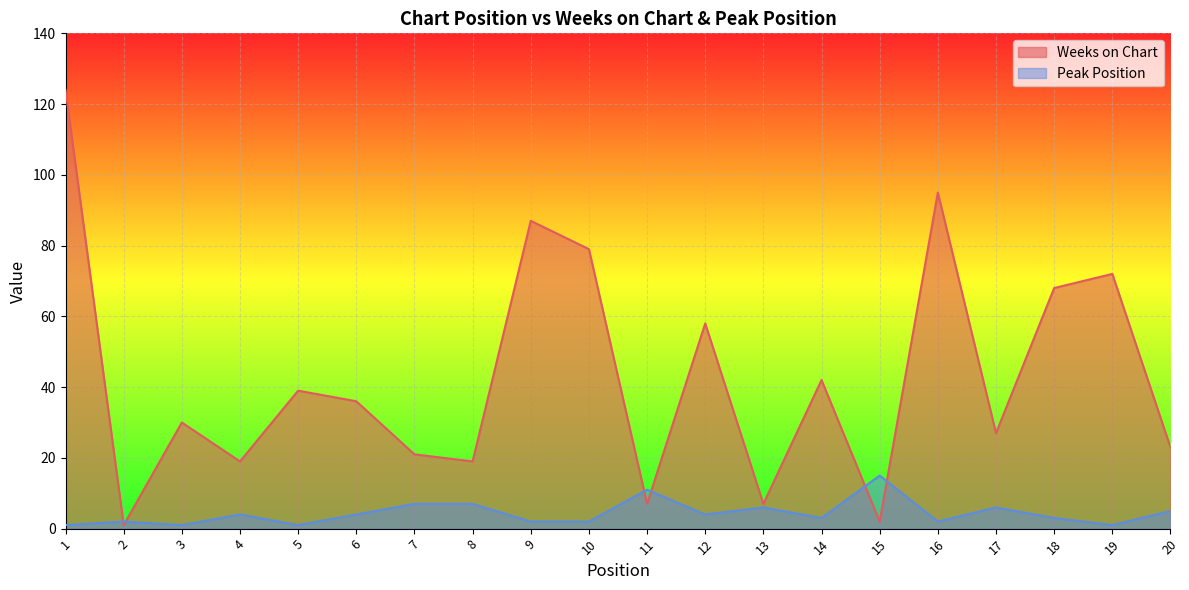

True or false: Weeks on Chart has a value of 59 at 6.

False